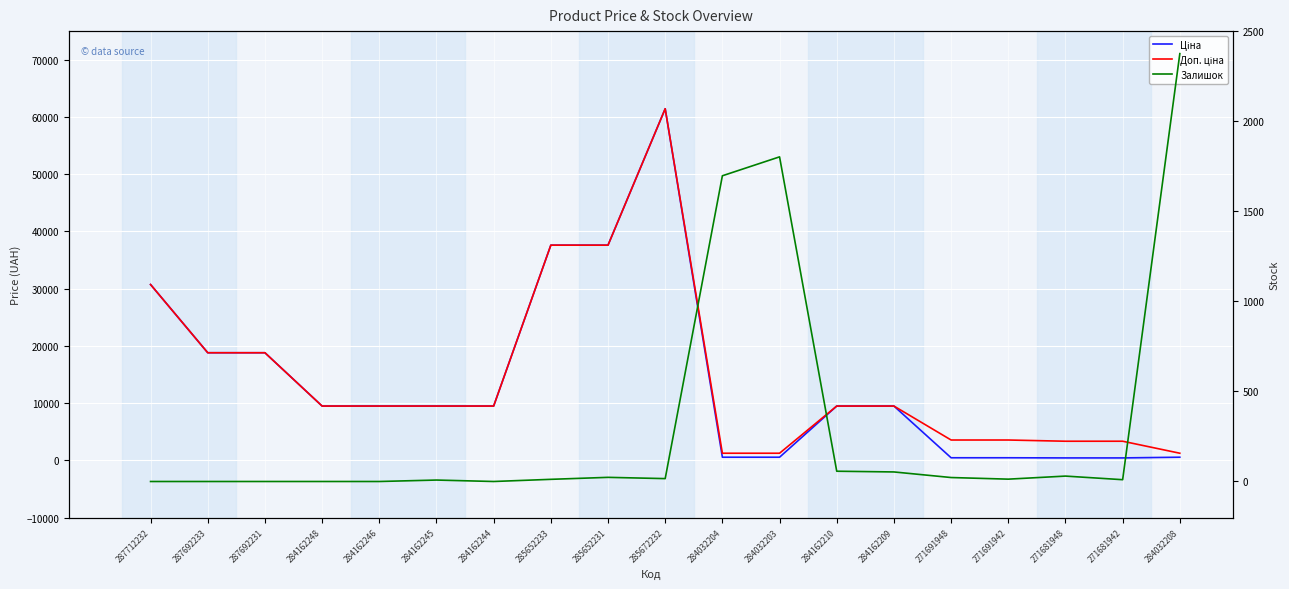

True or false: Доп. ціна and Ціна intersect in this chart.

False